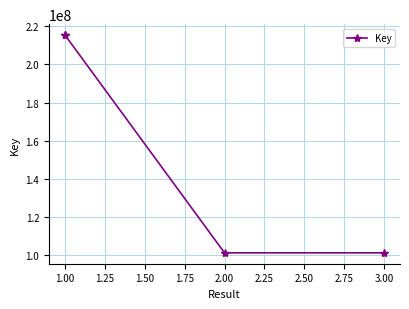

How many values are below 215402166?

2